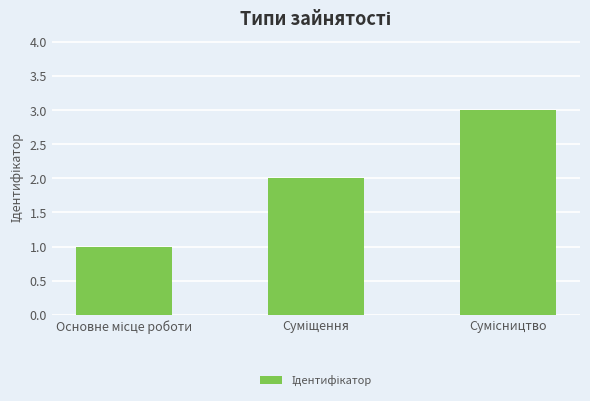

What is the difference between the second highest and minimum values?

1